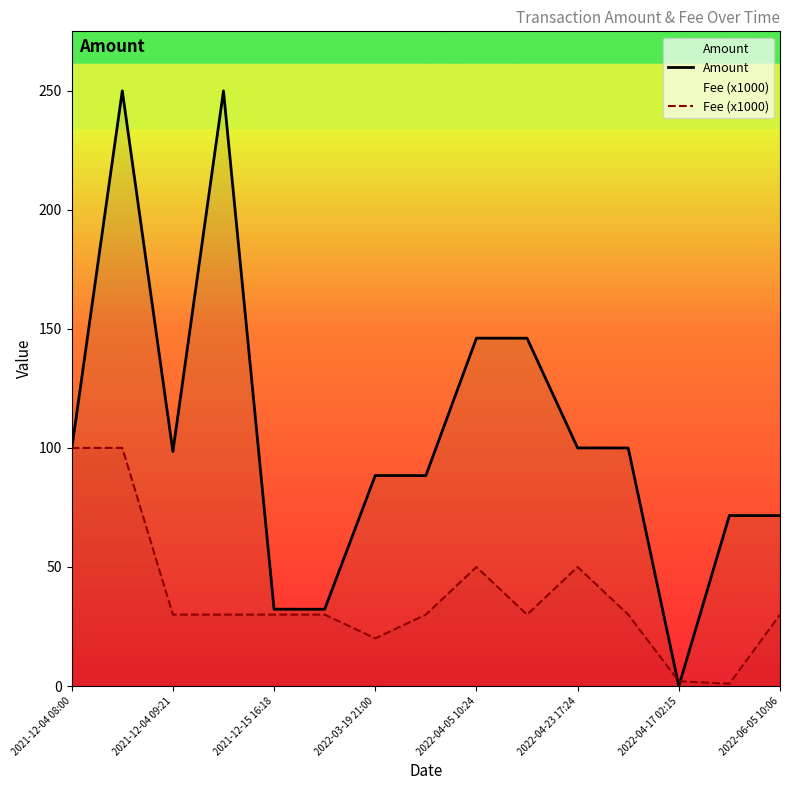

Rank the series at 2022-04-23 17:24 from highest to lowest value.

Amount, Fee (x1000)